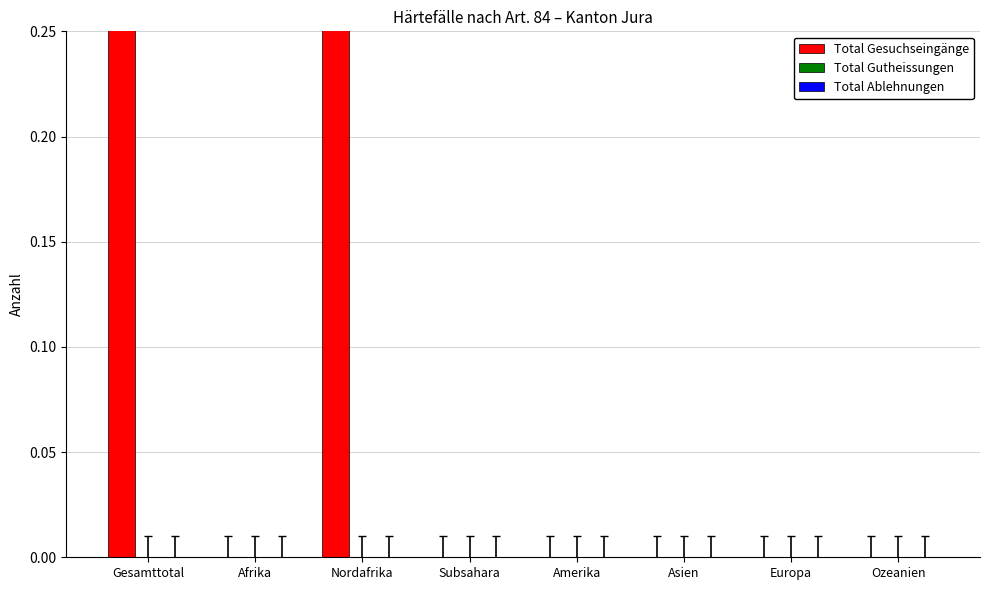

True or false: Total Ablehnungen has a value of 0 at Afrika.

True